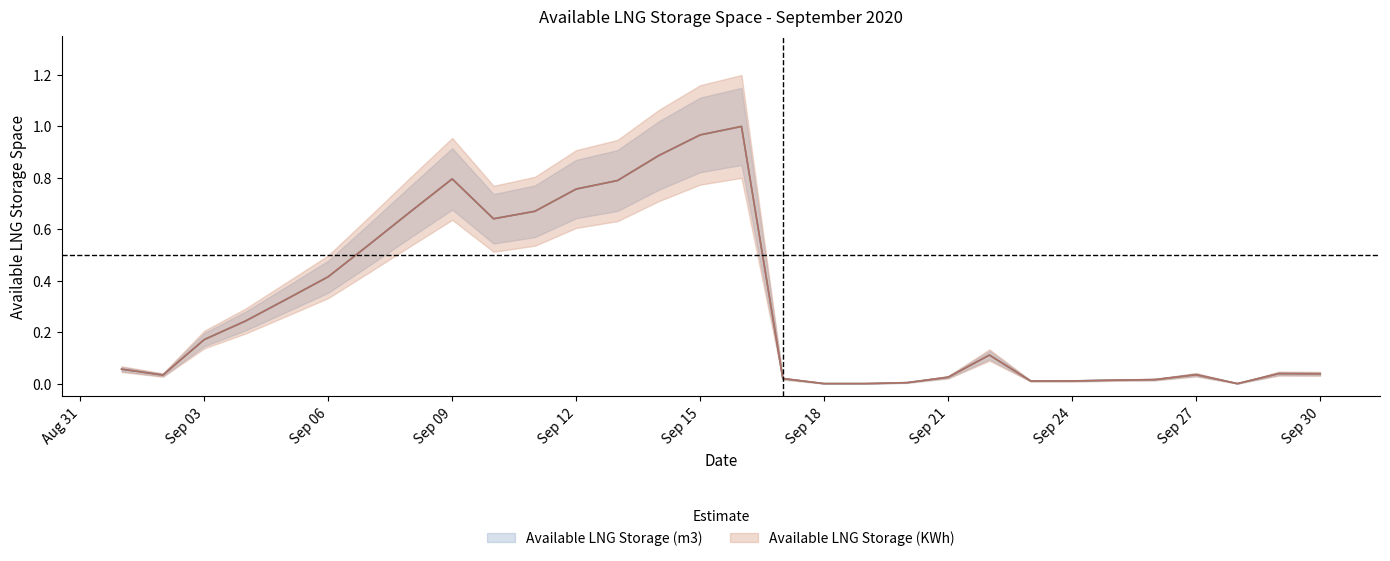

In Available LNG Storage (m3), how many points are higher than both neighbors (excluding endpoints)?

5